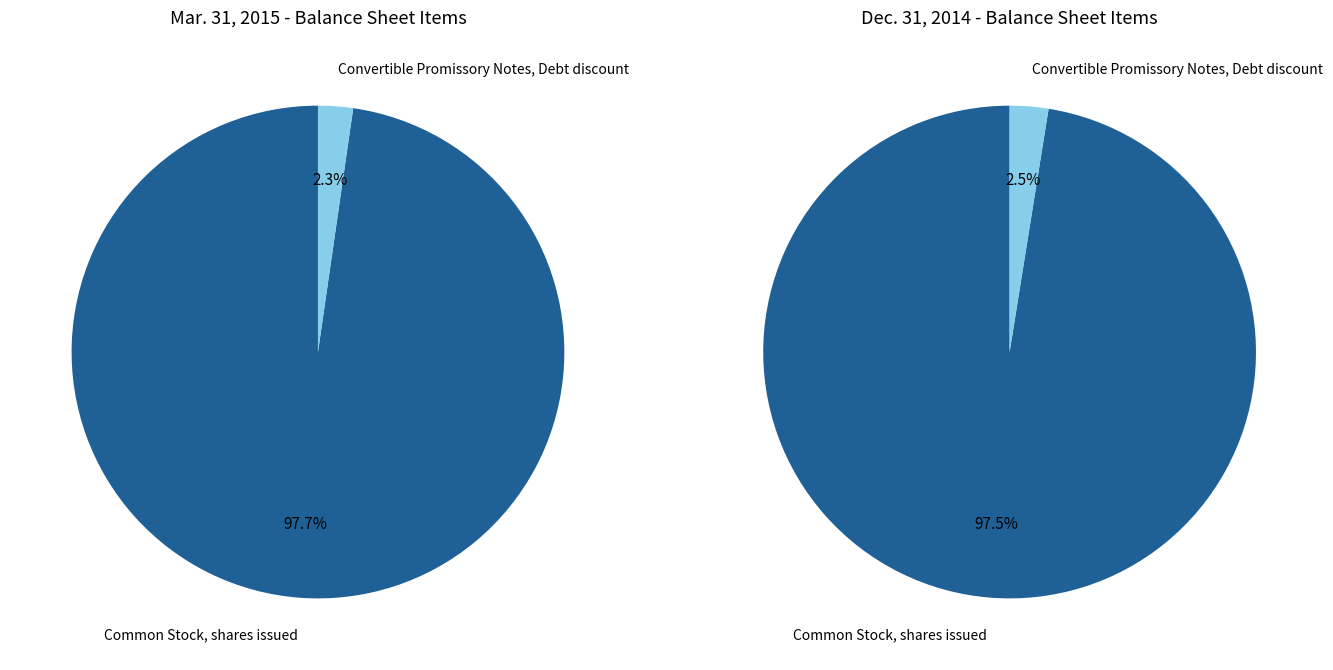

To the nearest percent, what percentage of the pie is Common Stock, shares issued?

98%